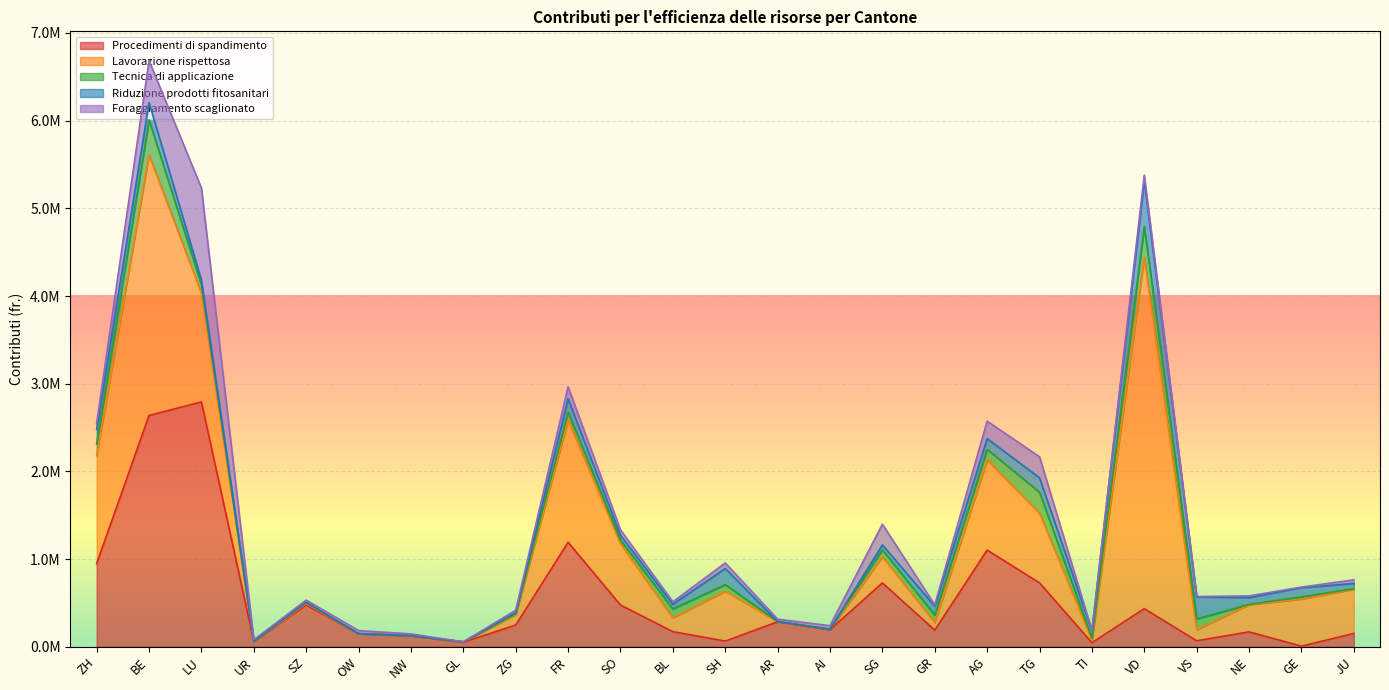

Where does the Procedimenti di spandimento series first go above 194085?

ZH